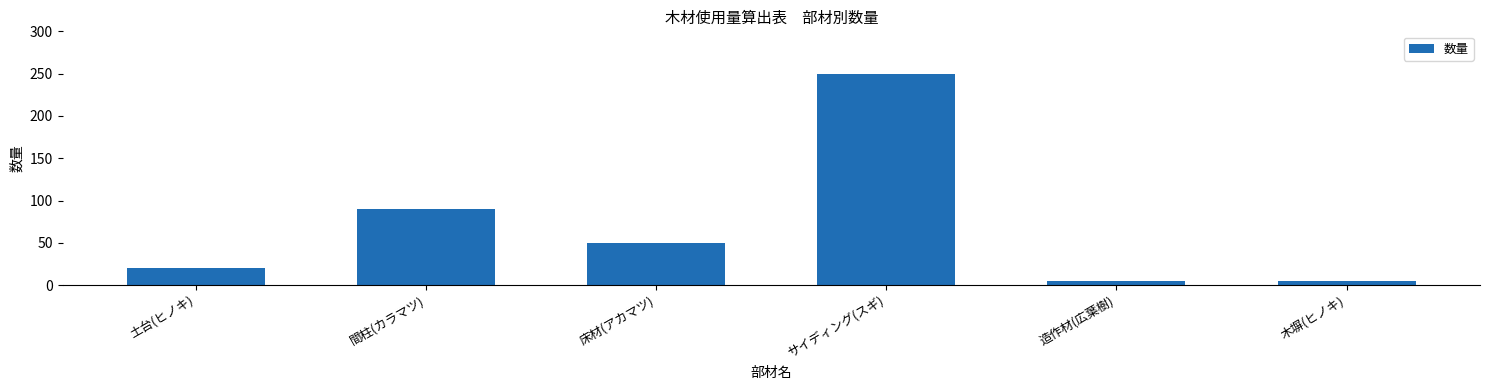

Reading right to left, what are all the values shown in this chart?

5	5	250	50	90	20